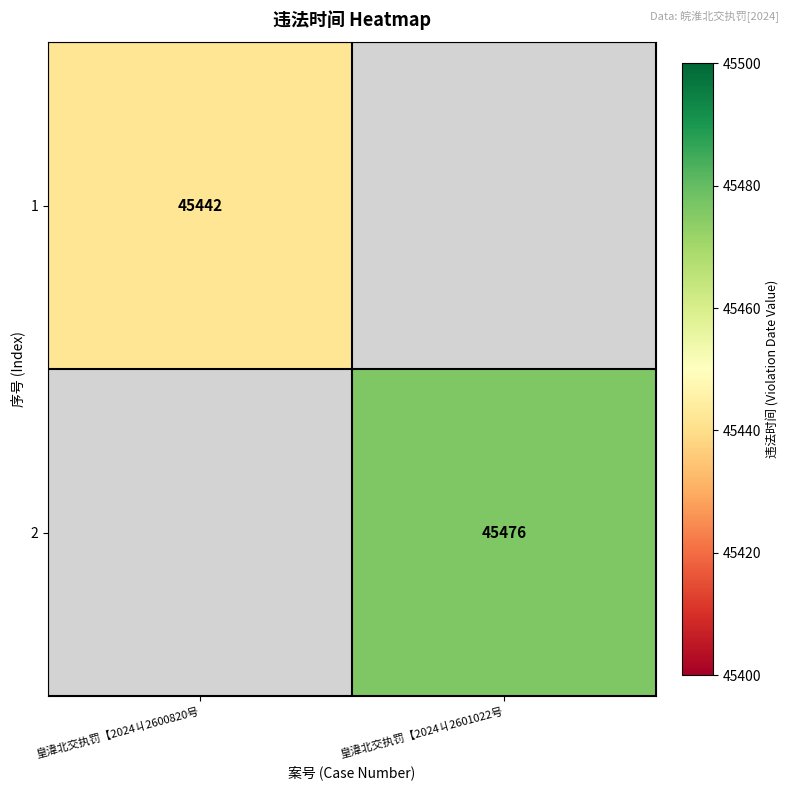

Is it true that 1 equals 71589 at 皇湋北交执罚【2024ㄐ2600820号?

False